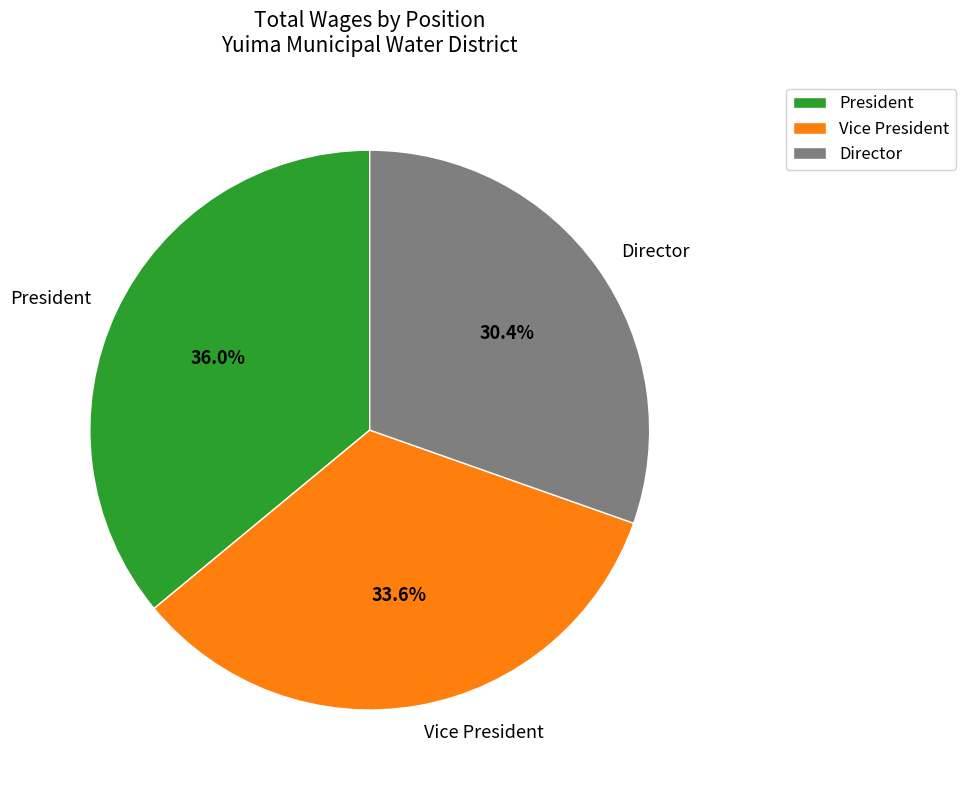

Approximately how many times larger is the value at Director compared to Vice President?

0.9